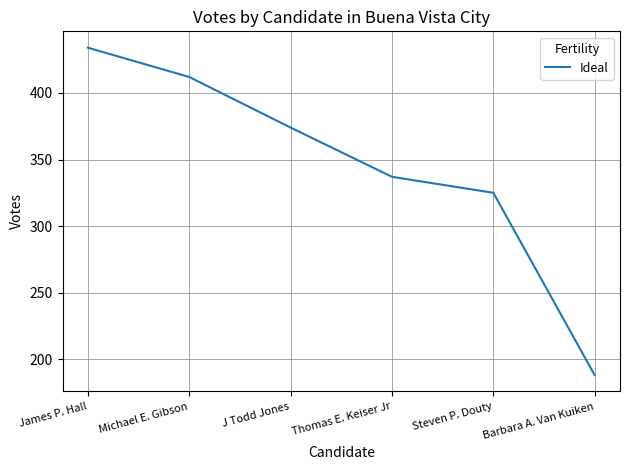

What is the smallest value displayed?

188